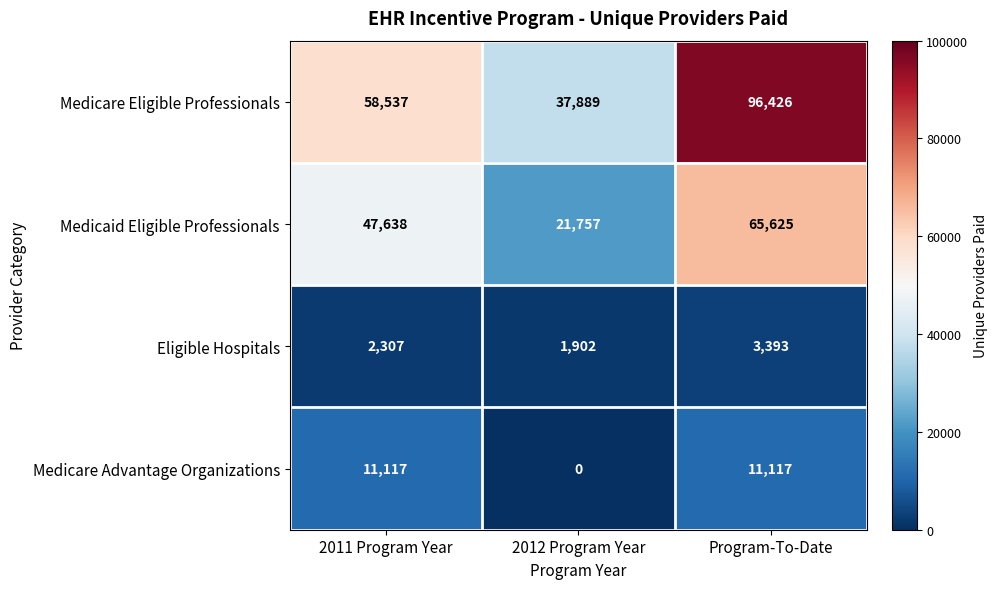

True or false: Medicaid Eligible Professionals has a value of 47638 at 2011 Program Year.

True